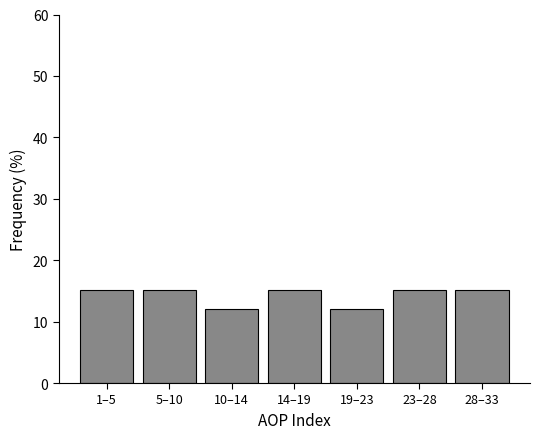

Reading left to right, transcribe all the data shown in this chart.

1–5=15.2	5–10=15.2	10–14=12.1	14–19=15.2	19–23=12.1	23–28=15.2	28–33=15.2